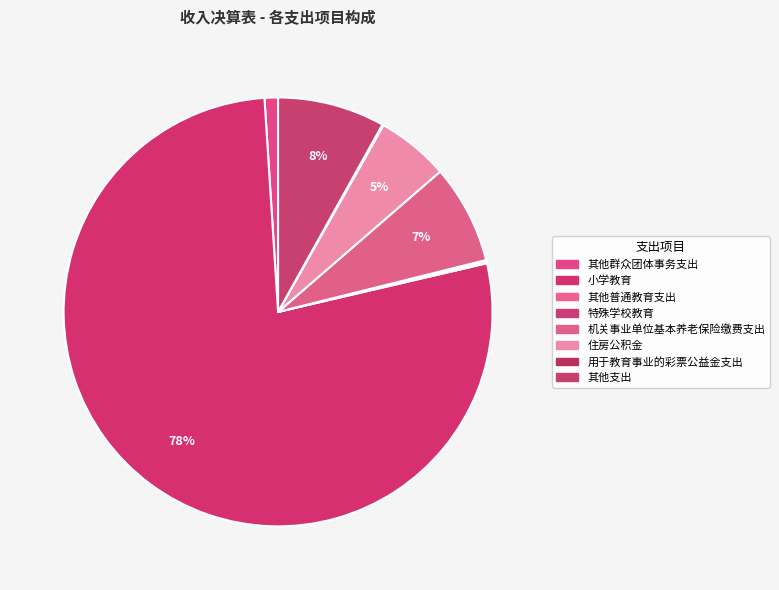

What is the smallest slice in the pie chart?

特殊学校教育